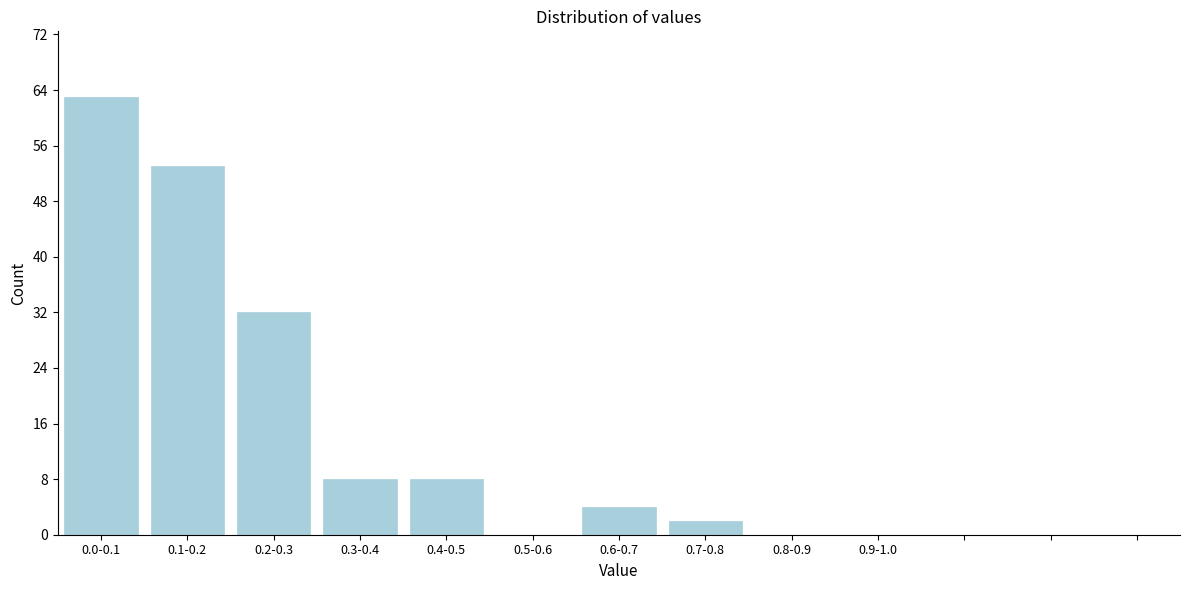

Reading left to right, what are all the values shown in this chart?

0.0-0.1=63	0.1-0.2=53	0.2-0.3=32	0.3-0.4=8	0.4-0.5=8	0.5-0.6=0	0.6-0.7=4	0.7-0.8=2	0.8-0.9=0	0.9-1.0=0